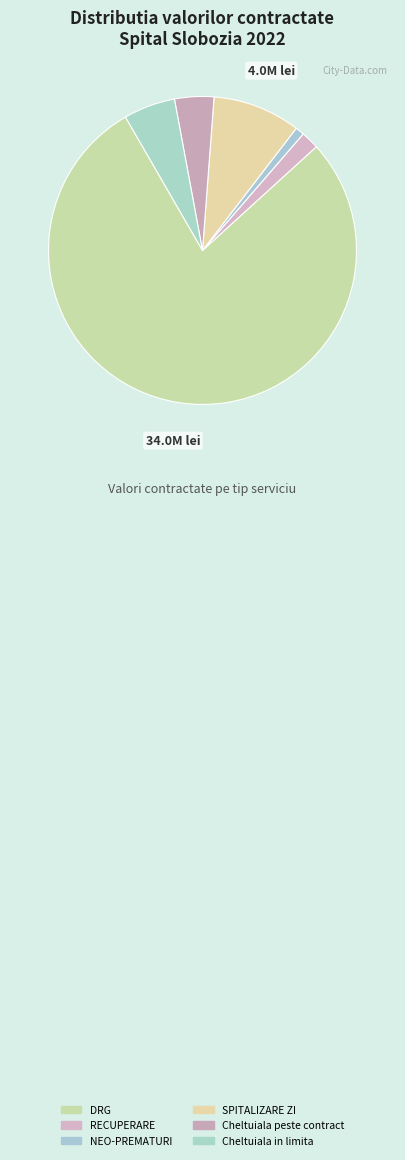

Which category has the smallest portion of the pie?

NEO-PREMATURI